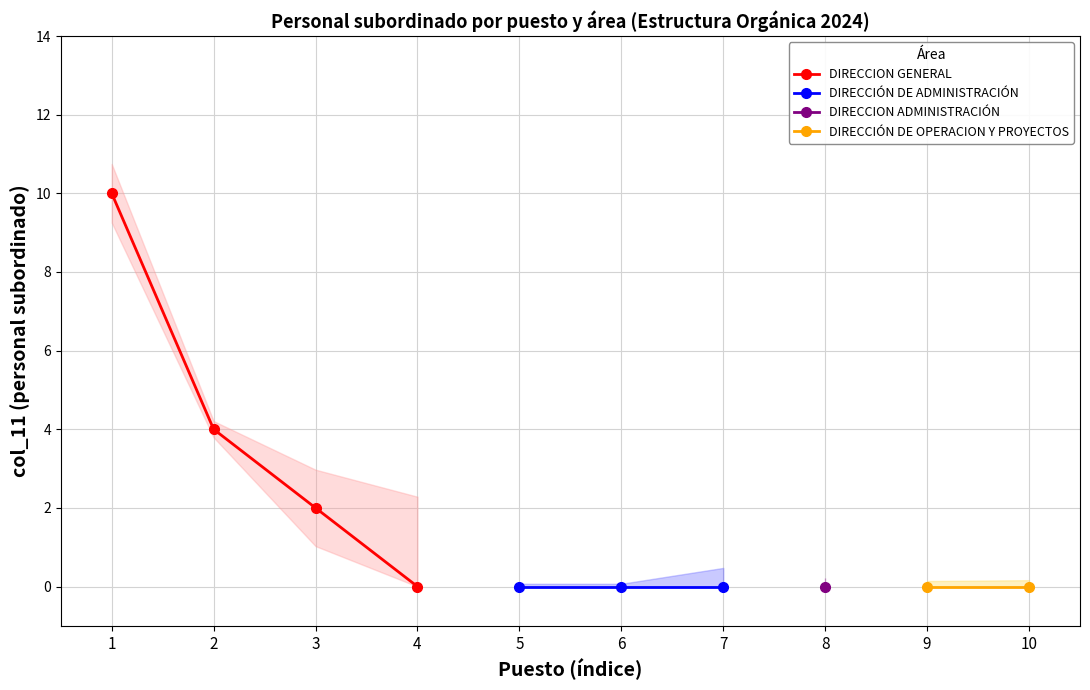

True or false: DIRECCION GENERAL has a value of 2 at 3.

True